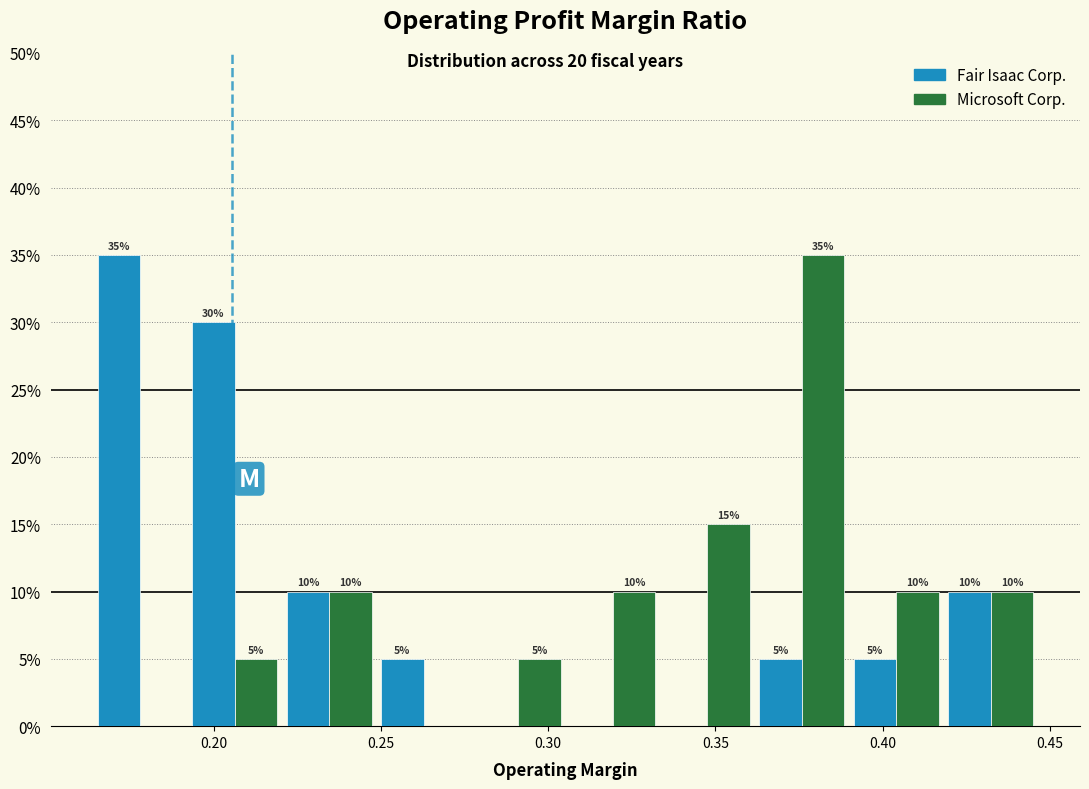

In the Microsoft Corp. series, which range on the x-axis has the tallest bar?

0.360 to 0.390